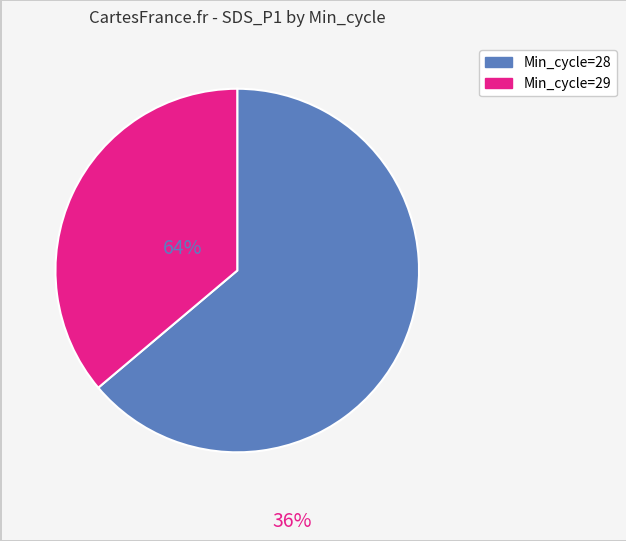

How many slices are in this pie chart?

2